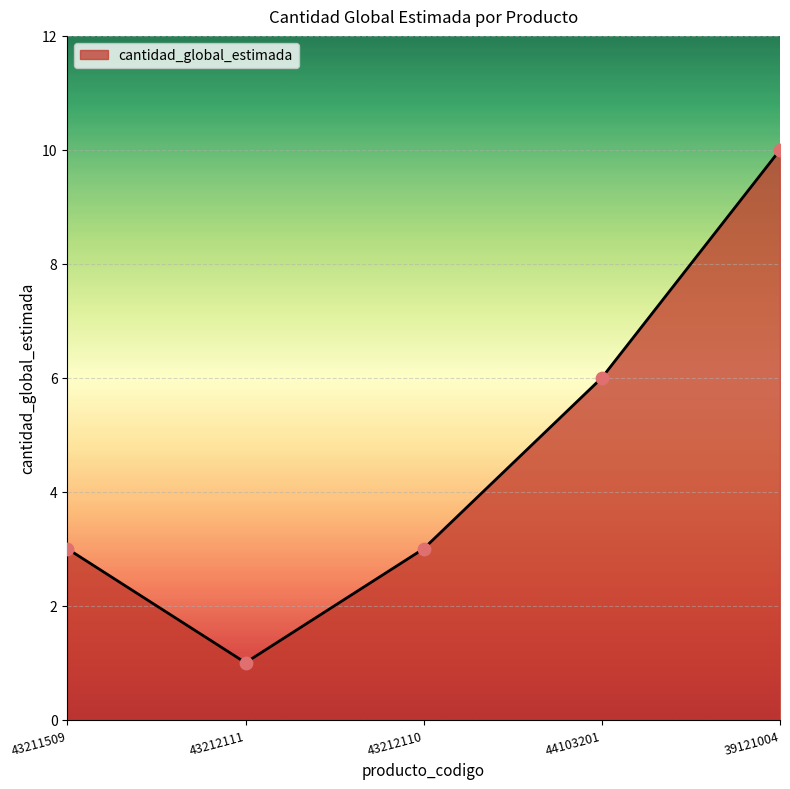

Which has a higher value, 44103201 or 43212111?

44103201